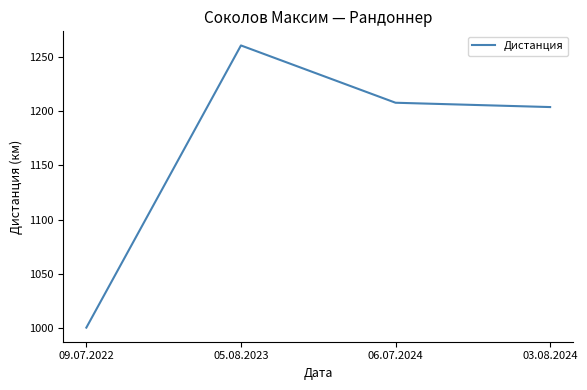

List the labels in order of value, smallest first.

09.07.2022, 03.08.2024, 06.07.2024, 05.08.2023